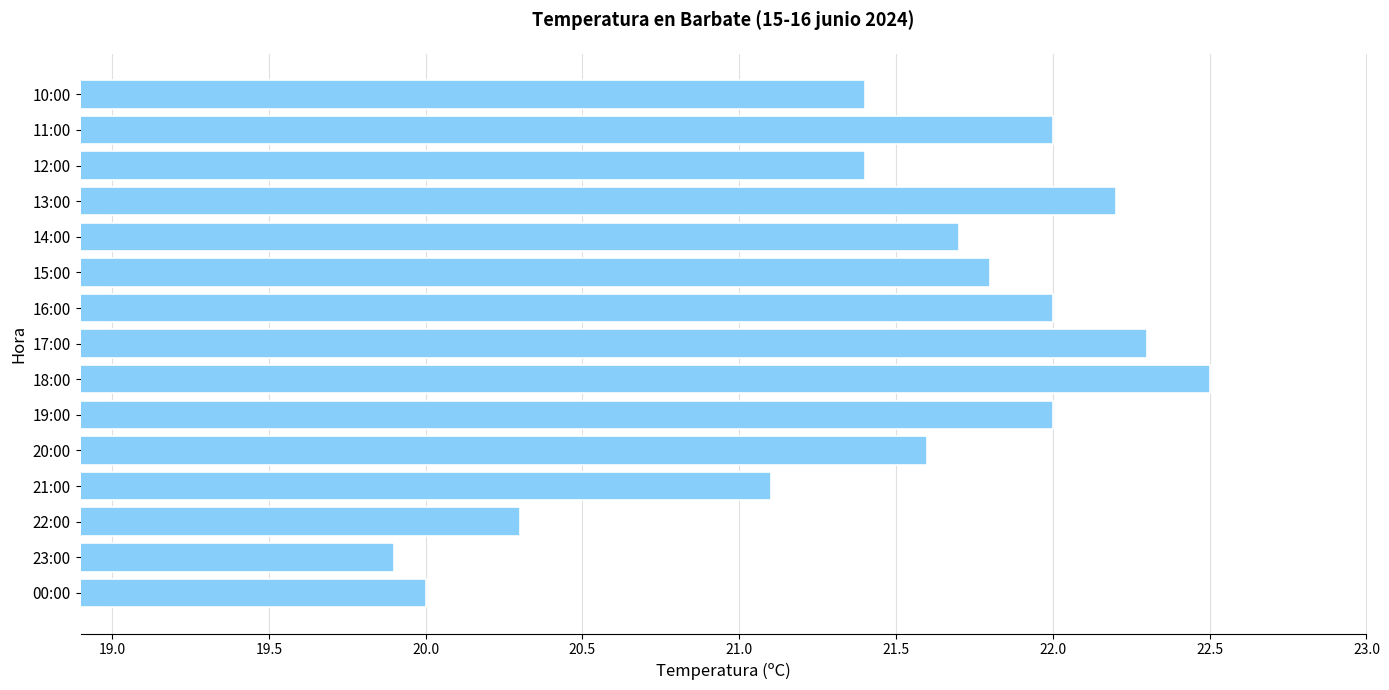

Where is the data nearest to the value 21?

21:00